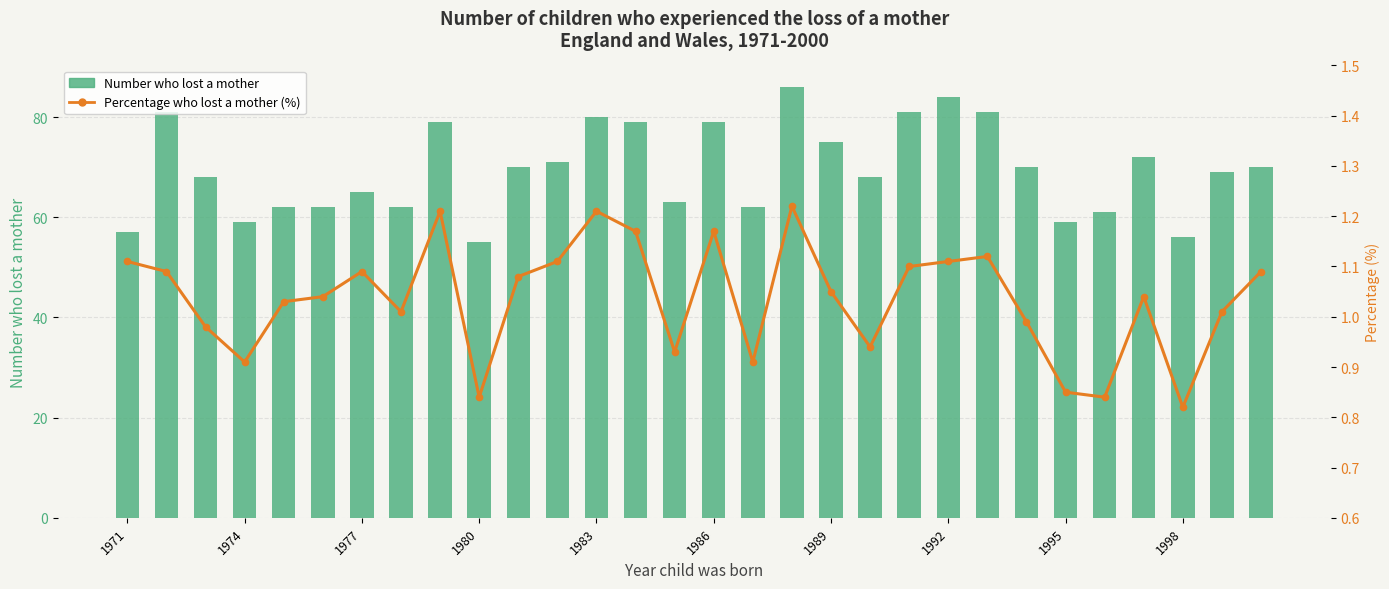

At 1980, list the series in order from largest to smallest.

Number who lost a mother, Percentage who lost a mother (%)